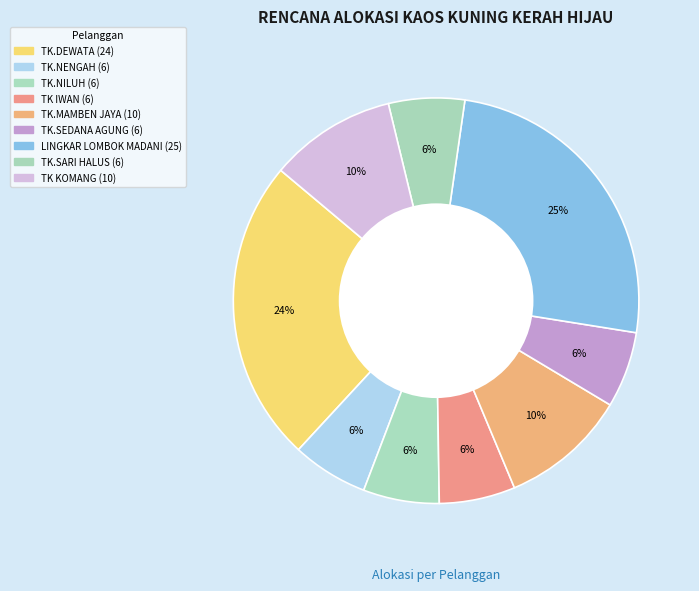

Is it true that TK.NILUH is 6% of the pie?

True